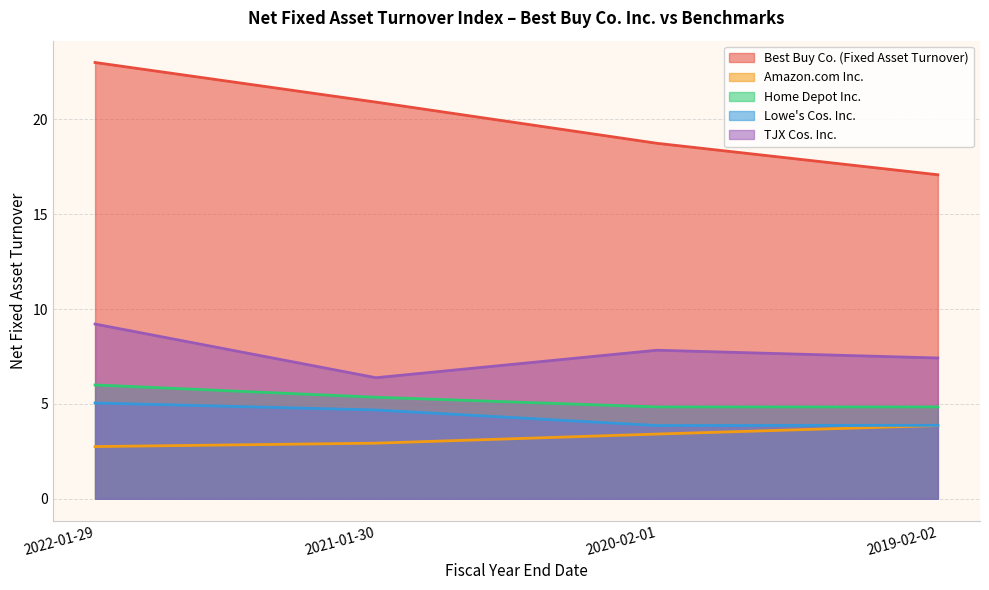

True or false: TJX Cos. Inc. has more than 2 points higher than both neighbors.

False